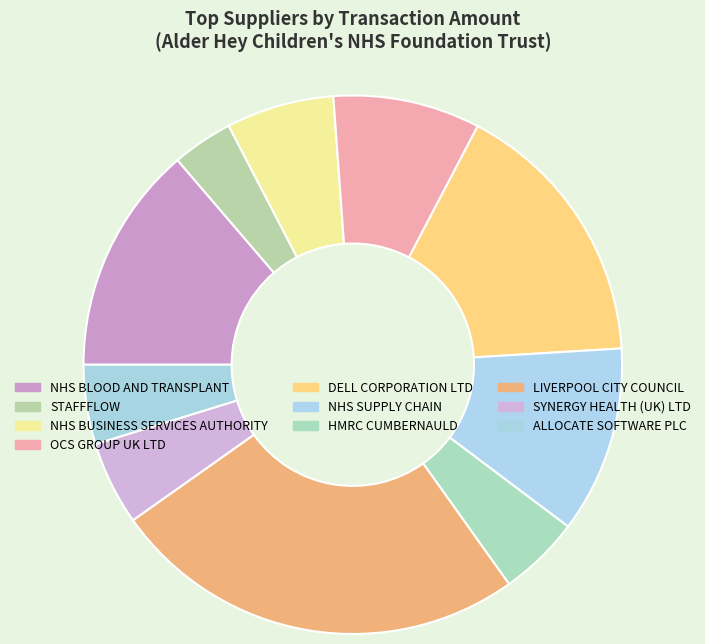

Approximately how many times larger is the value at LIVERPOOL CITY COUNCIL compared to ALLOCATE SOFTWARE PLC?

5.3